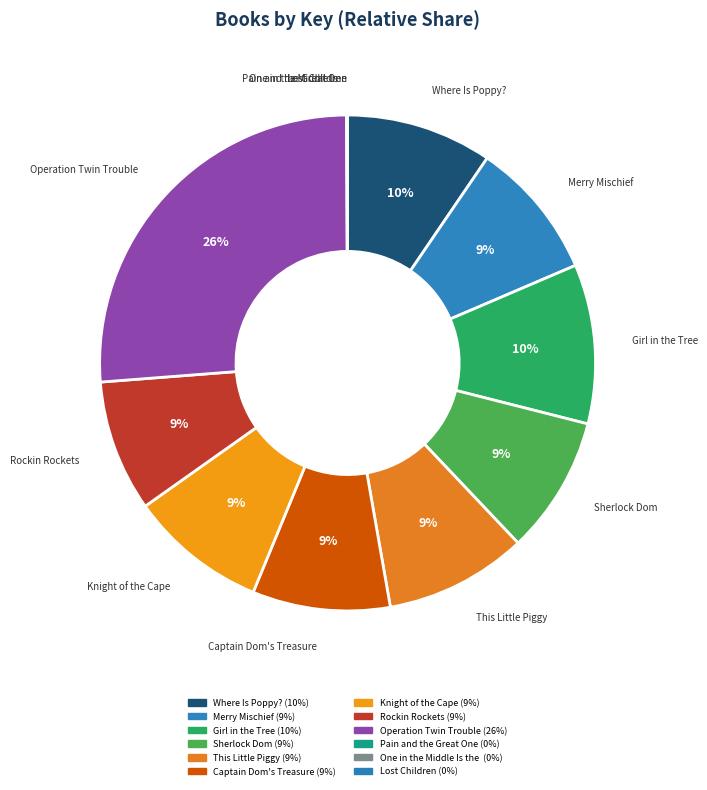

How many segments does this pie chart have?

12